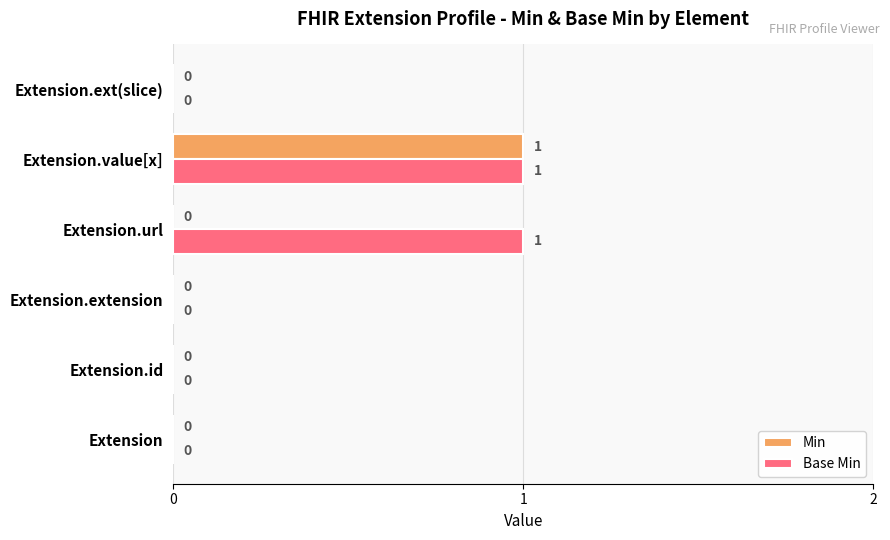

What are all the series names shown in the legend?

Min, Base Min